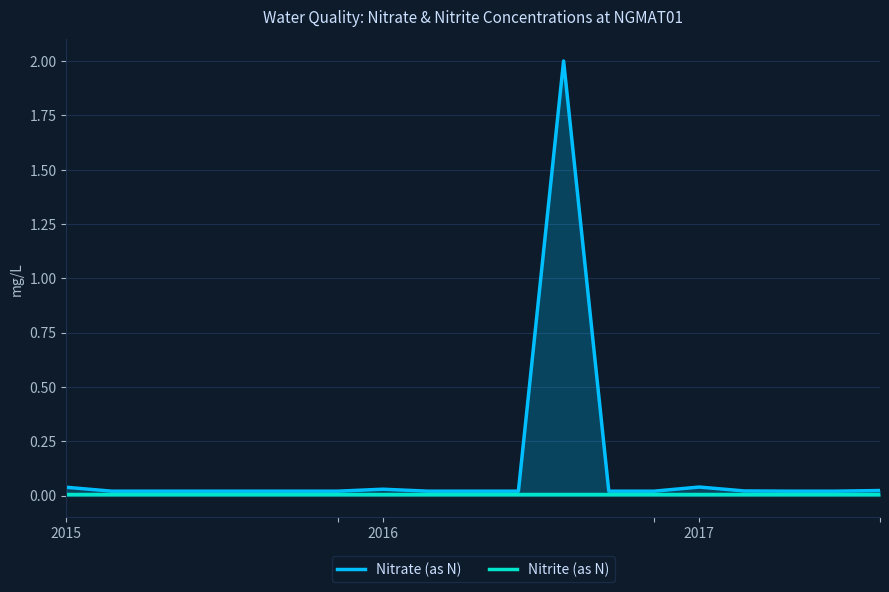

Rank the series by their average value, from highest to lowest.

Nitrate (as N), Nitrite (as N)